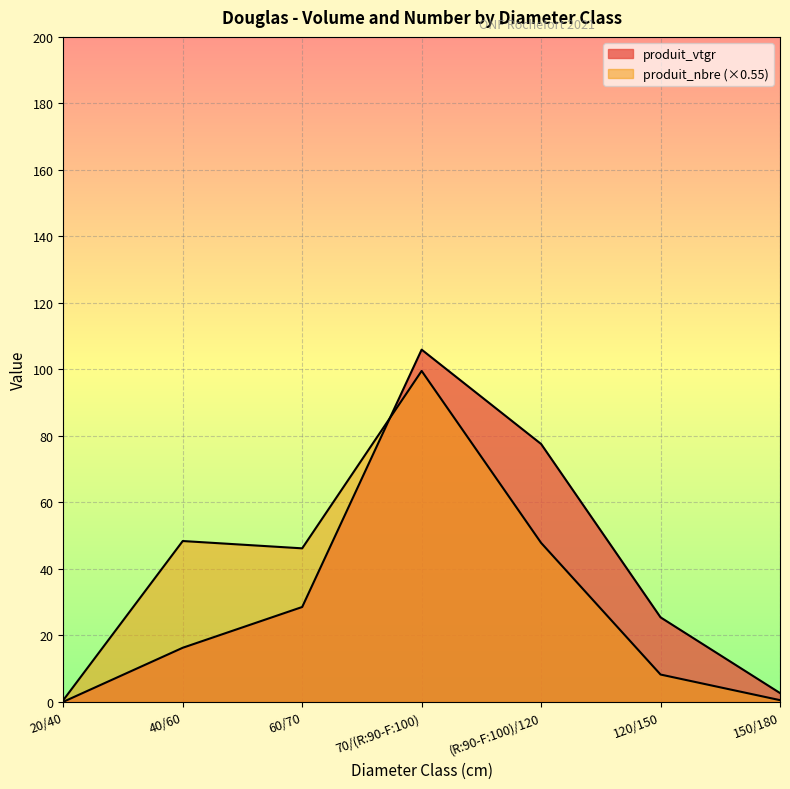

In produit_nbre, how many points are lower than both neighbors (excluding endpoints)?

1